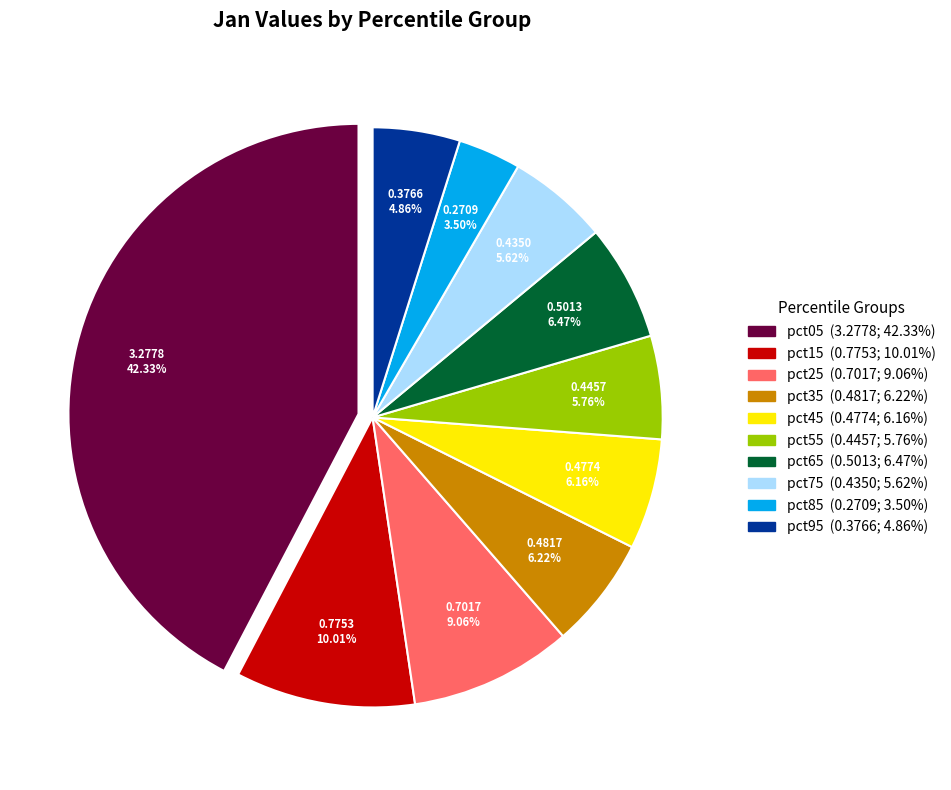

Between pct85 and pct25, which is larger?

pct25